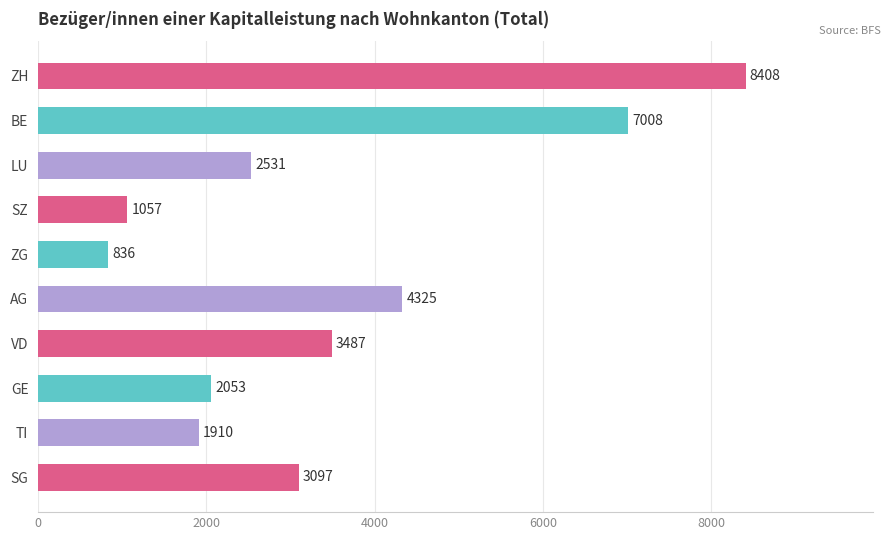

Approximately how many times larger is the value at AG compared to SG?

1.4